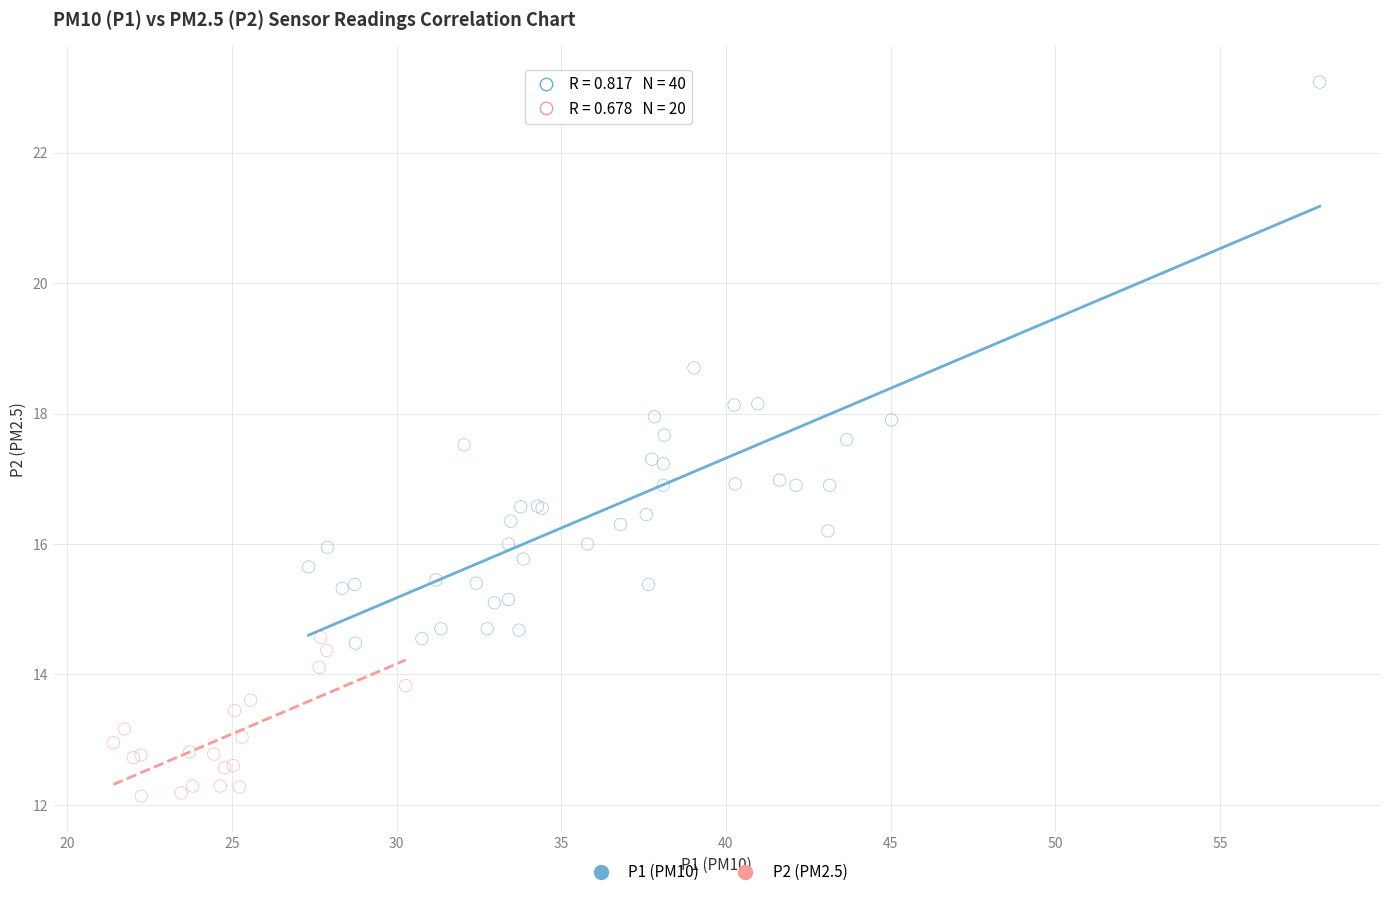

Which series has the largest Y range (max minus min)?

P1 (PM10)